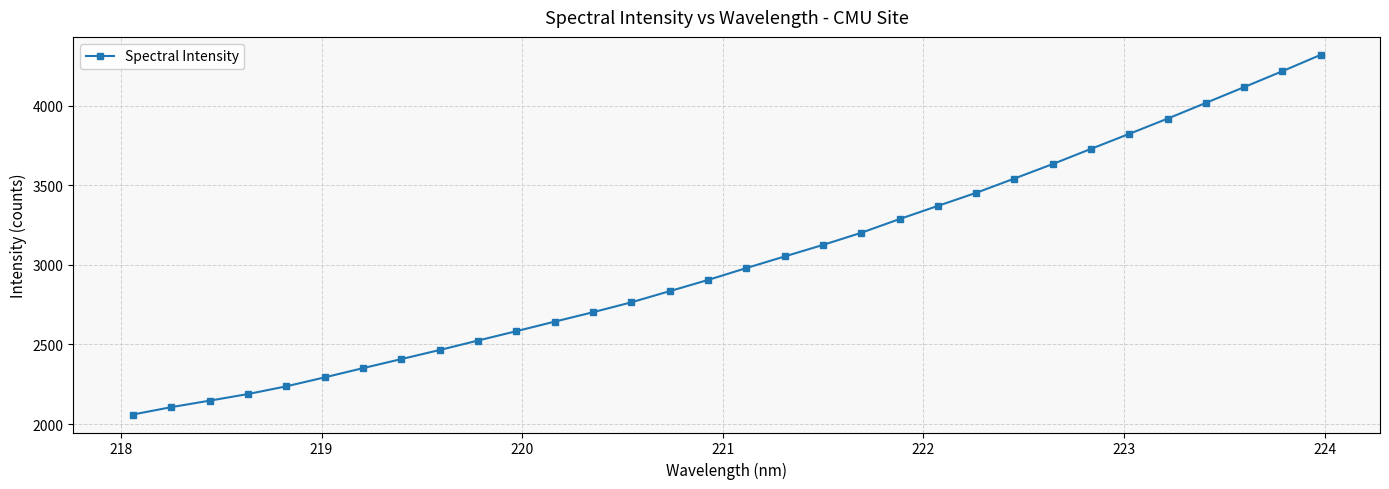

What is the smallest value displayed?

2060.0